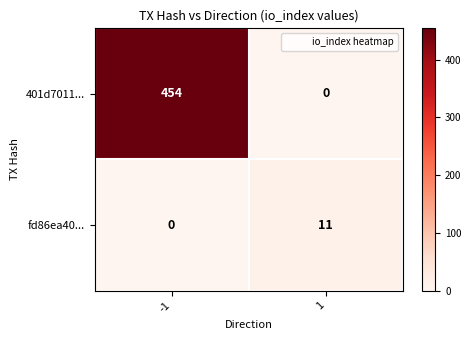

How many distinct data groups are displayed?

2